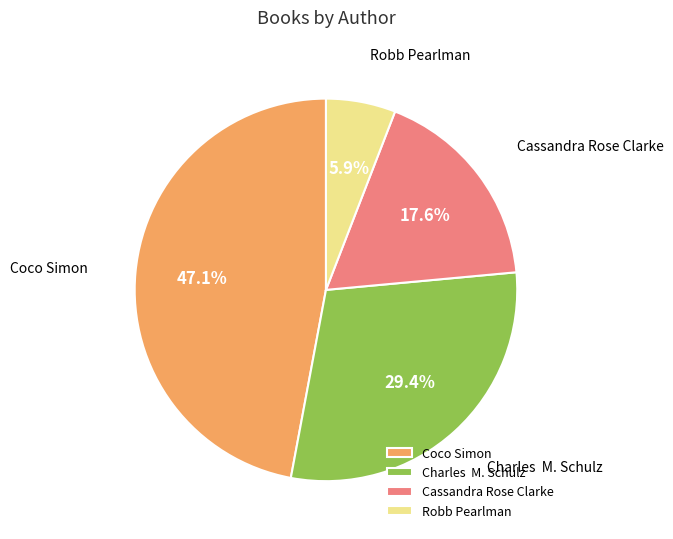

Which slice is the smallest?

Robb Pearlman